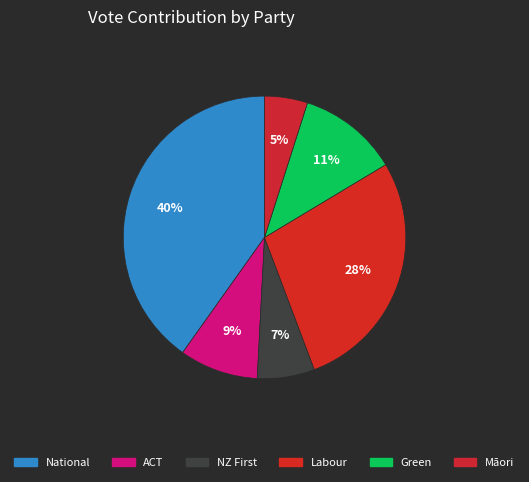

Which category has the biggest portion of the pie?

National